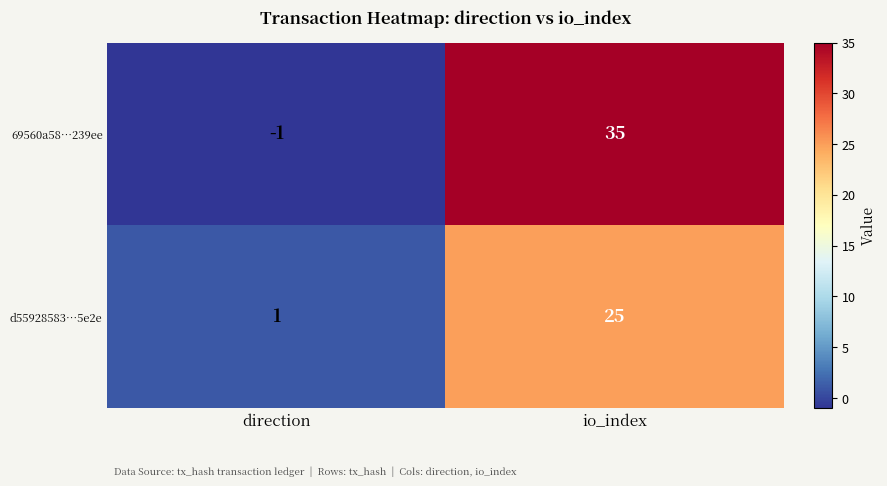

At io_index, list the series in order from largest to smallest.

69560a58…239ee, d55928583…5e2e